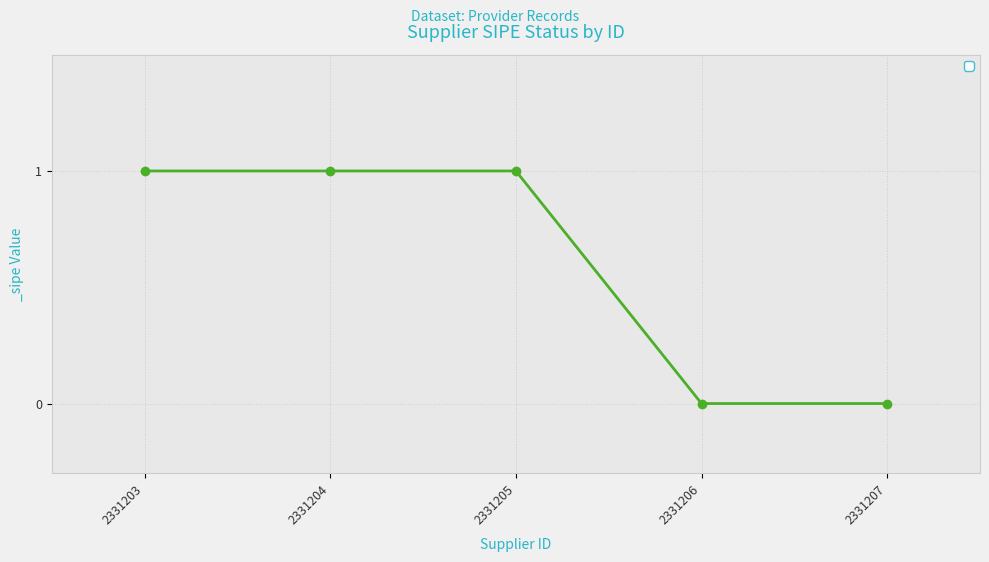

True or false: there are more than 1 points higher than both neighbors.

False